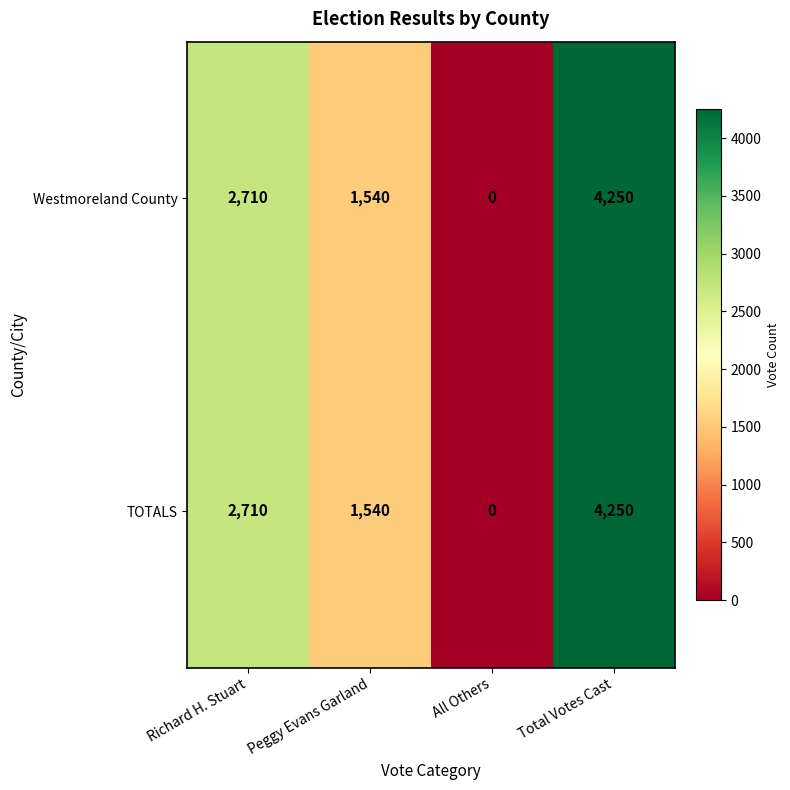

At how many categories does at least one series exceed 1449?

3